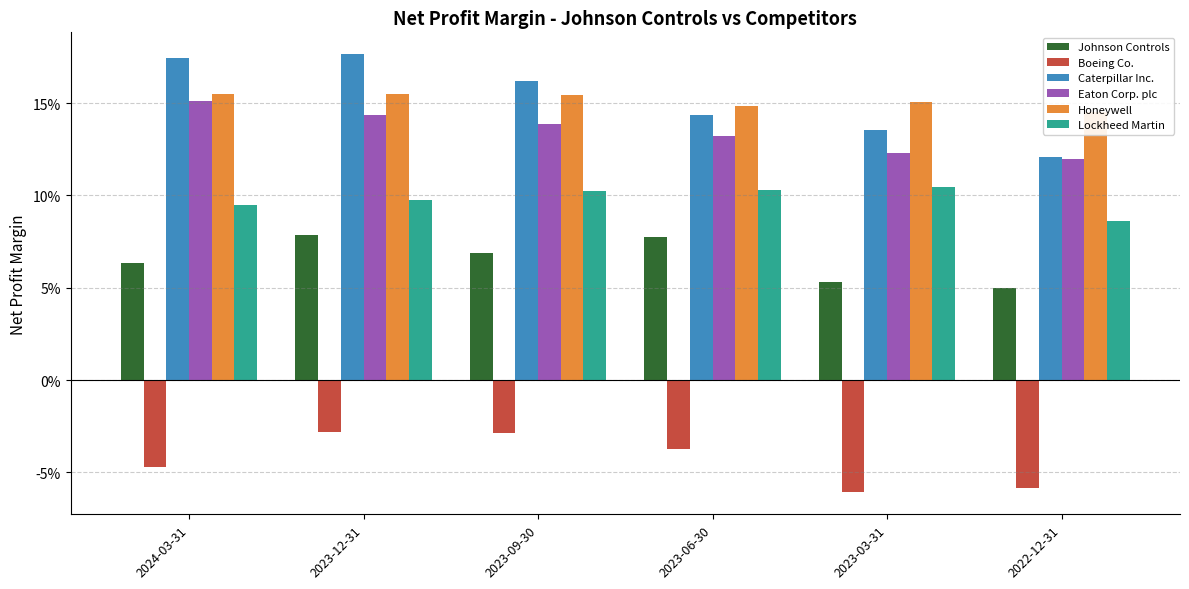

At which category does the chart reach its minimum across all series?

2023-03-31